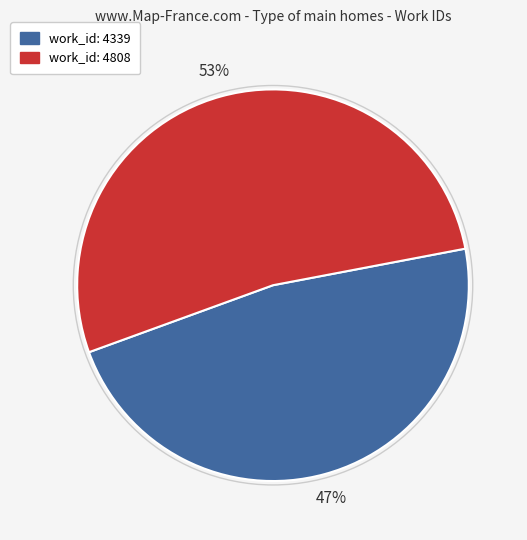

How many slices are in this pie chart?

2